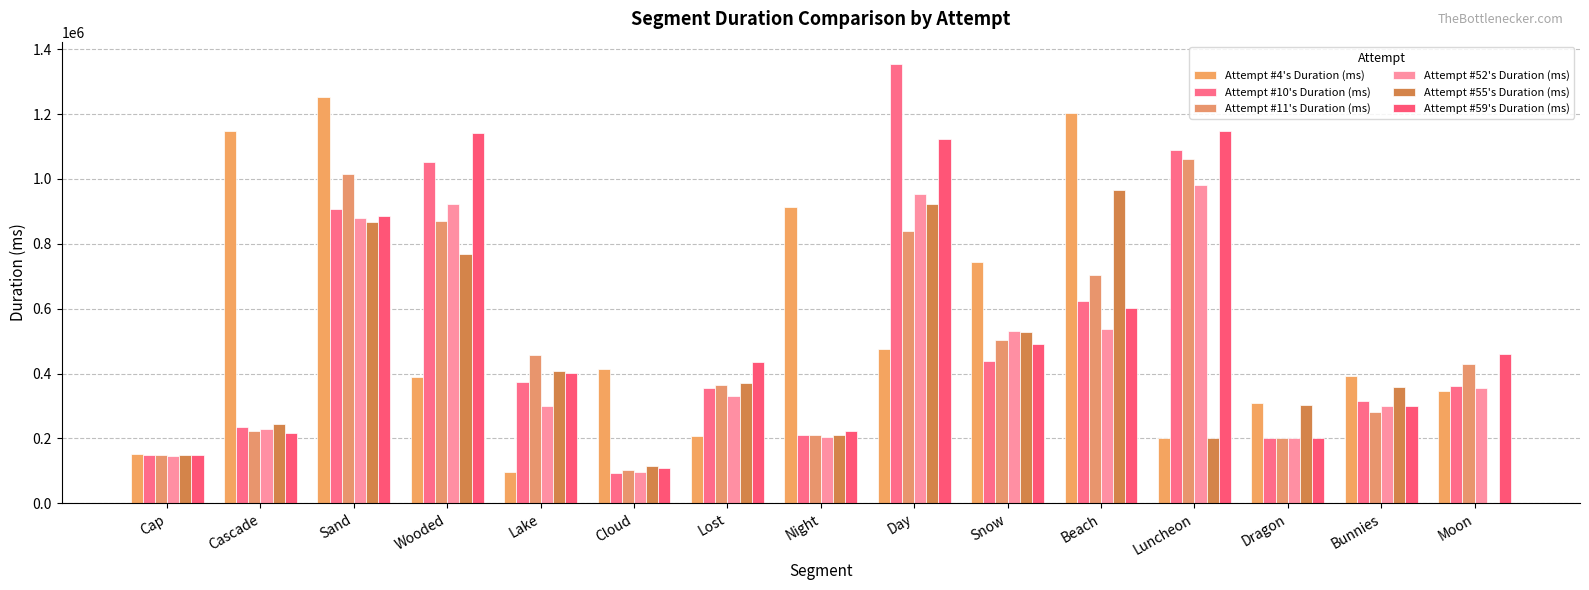

How many groups of bars are there?

15